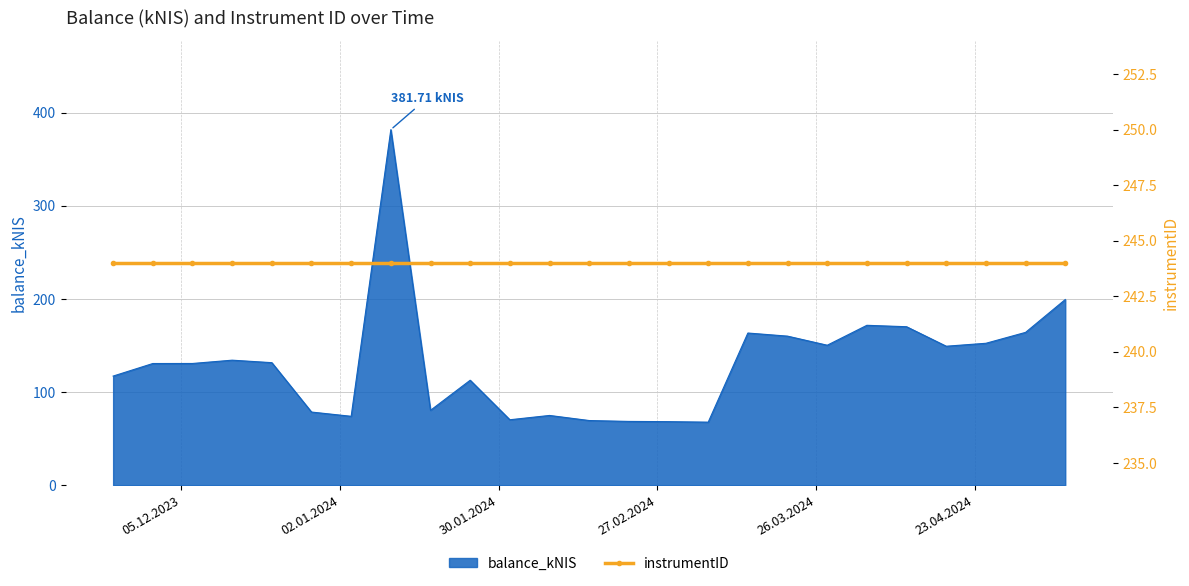

What is the difference between the maximum and minimum values?

314.0